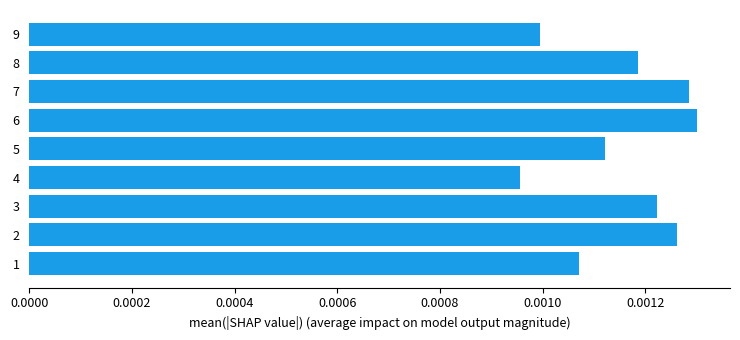

Rank the categories by value from highest to lowest.

6, 7, 2, 3, 8, 5, 1, 9, 4